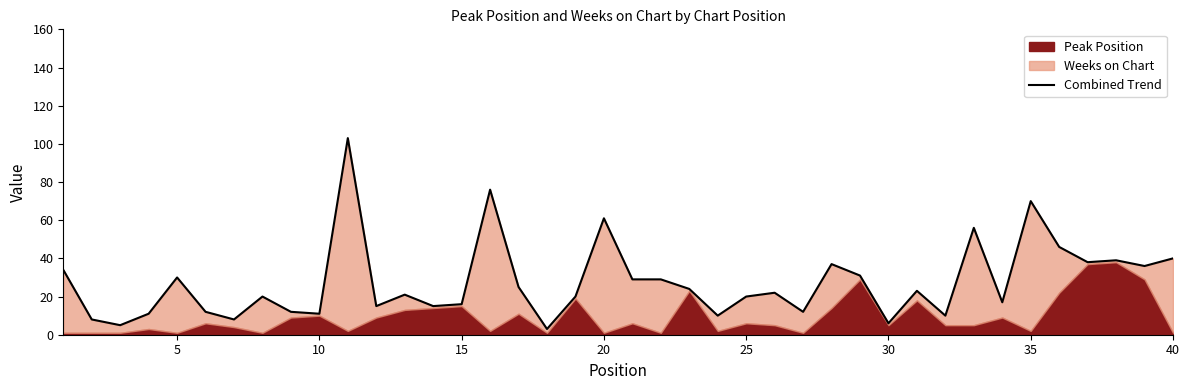

What is the smallest value displayed?

3